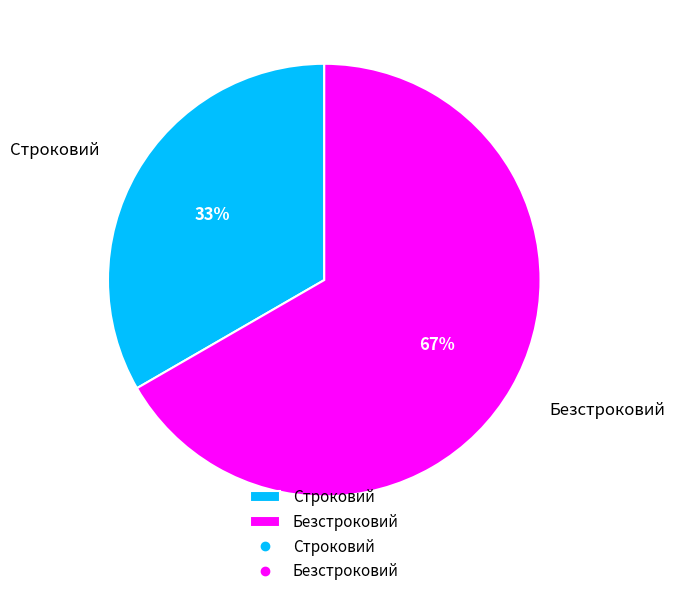

To the nearest percent, what is the combined percentage of Строковий and Безстроковий?

100%